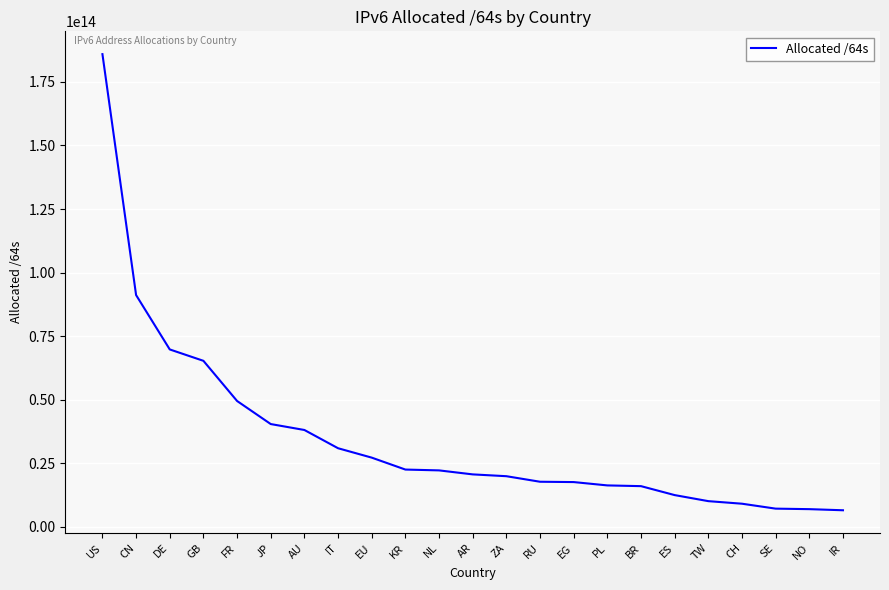

At which category does the chart reach its peak across all series?

US